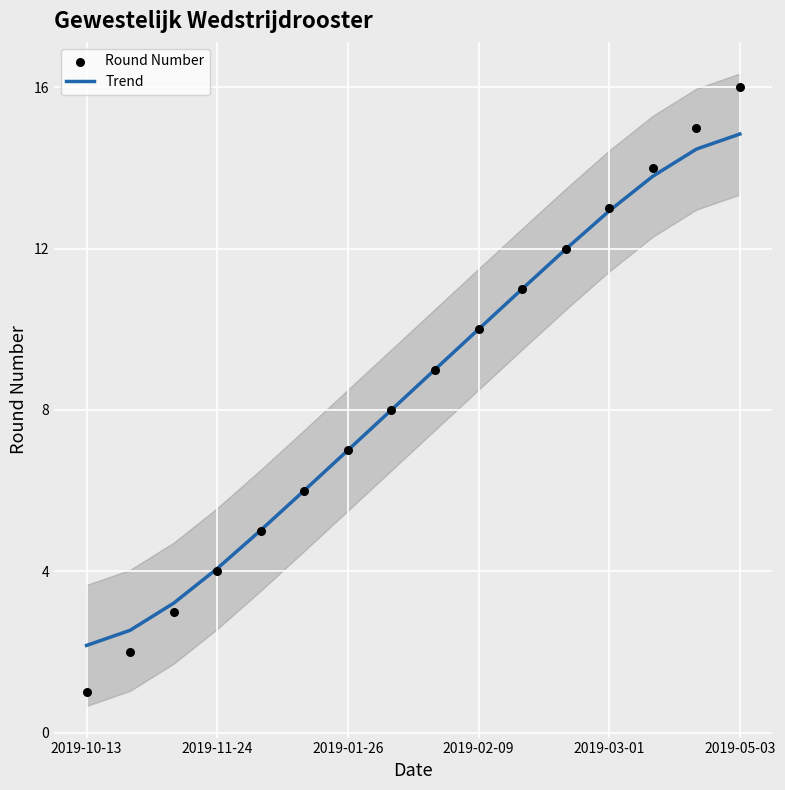

At which label does Trend reach its minimum?

2019-10-13